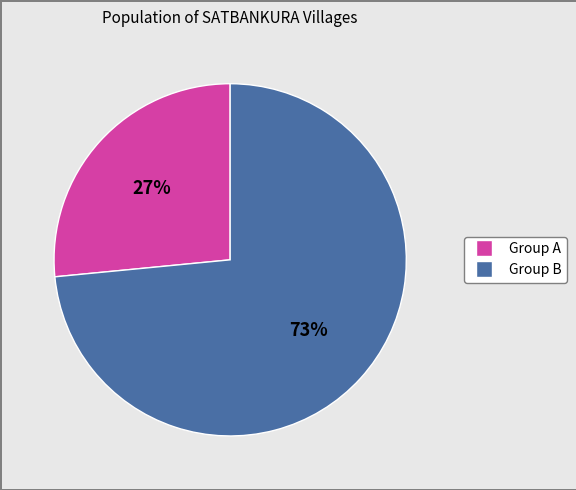

Is there any slice that represents more than half of the pie?

Yes